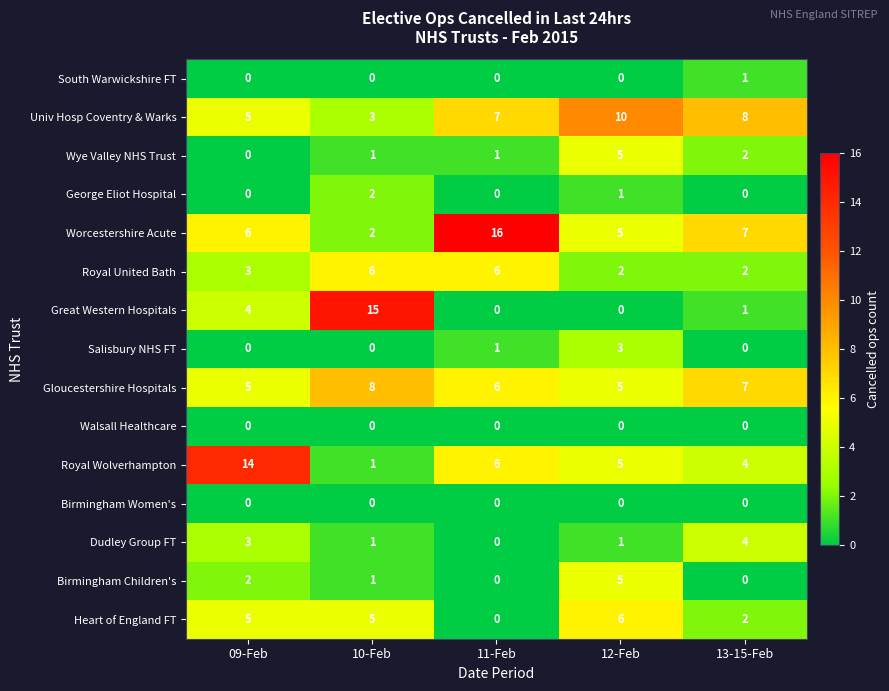

The George Eliot Hospital series shows 1 at 13-15-Feb. True or false?

False